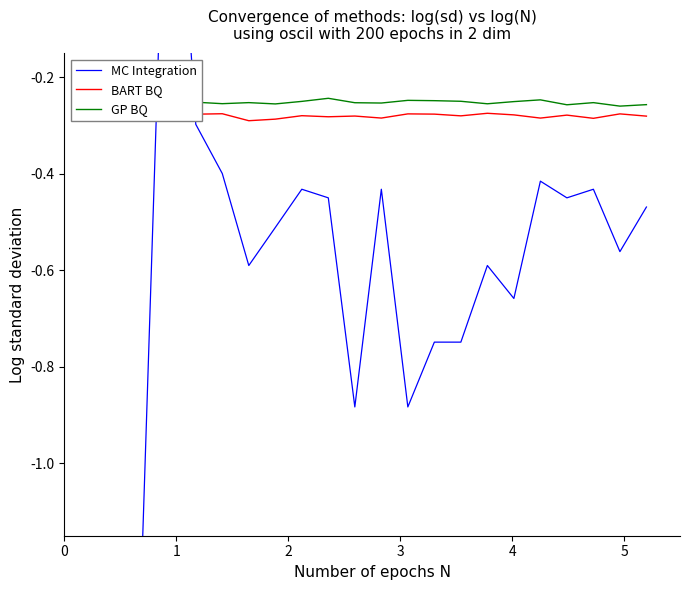

At which label does BART BQ reach its minimum?

4